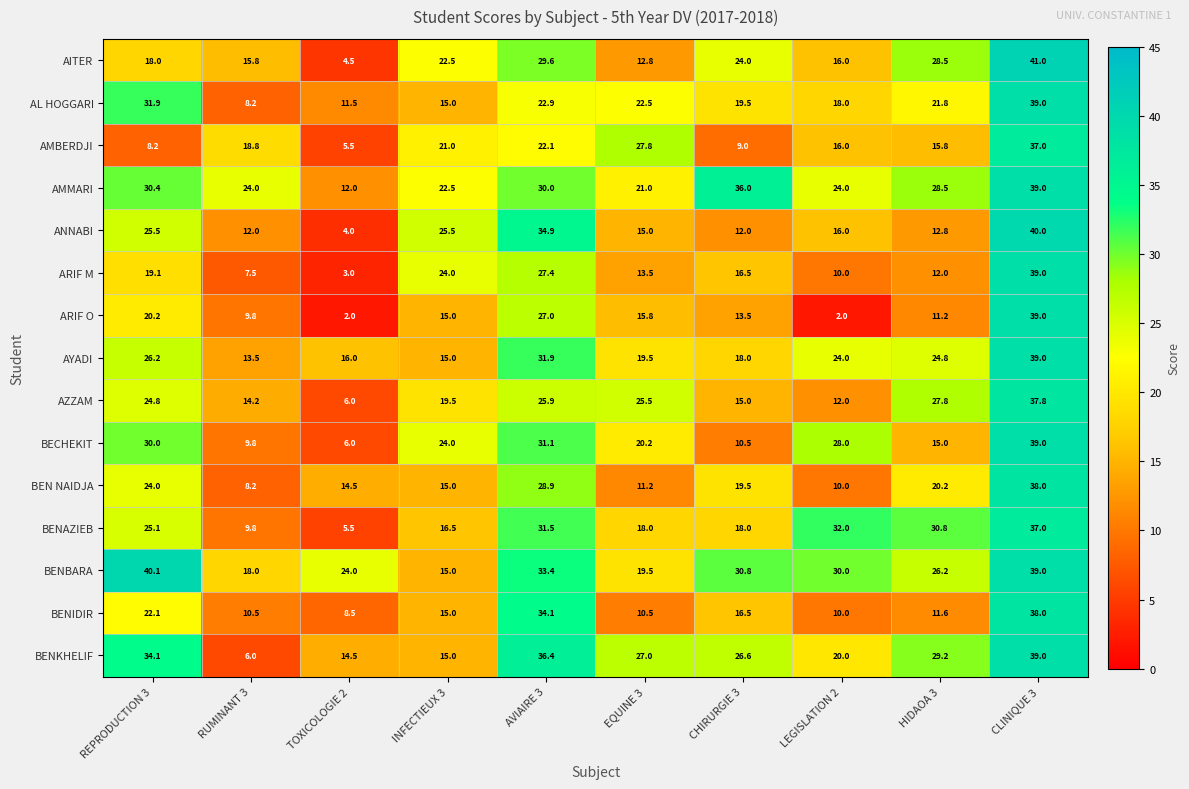

What is the difference between the maximum and minimum values in the AMMARI series?

27.0